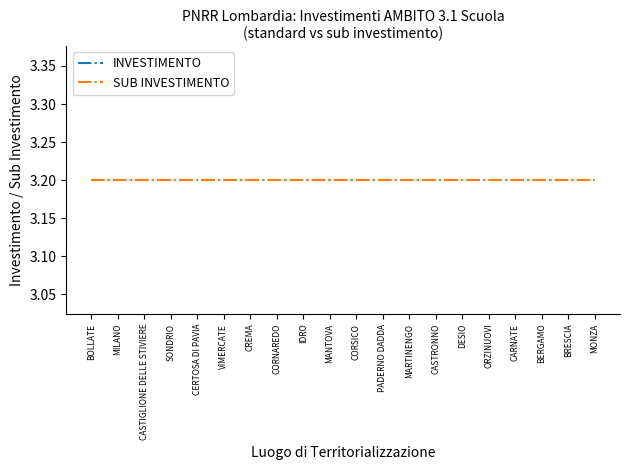

The value of INVESTIMENTO at CERTOSA DI PAVIA is 3.2. True or false?

True